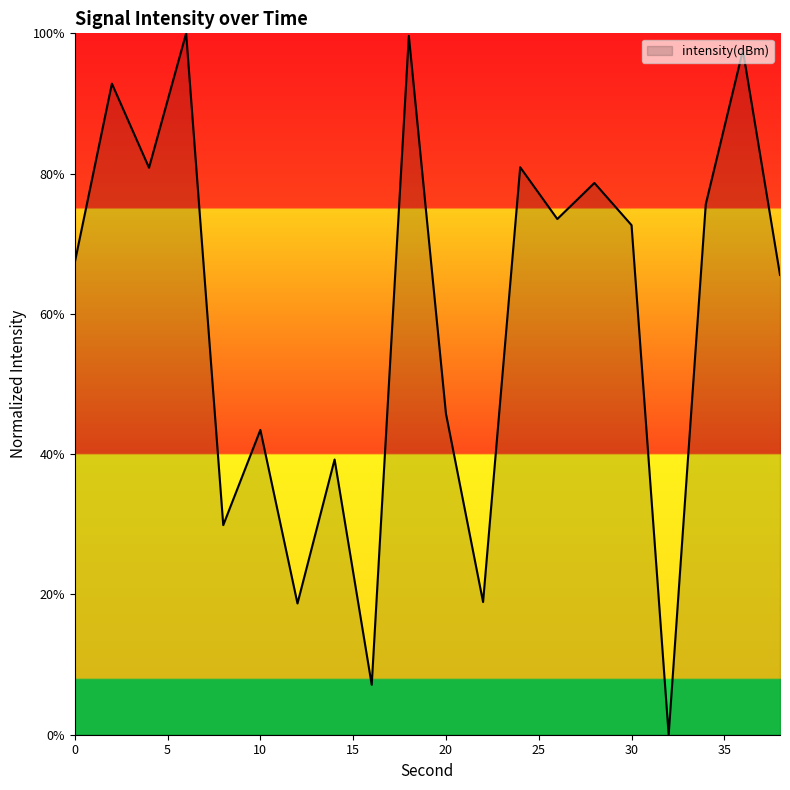

Is this an area chart (filled region under the line)?

Yes